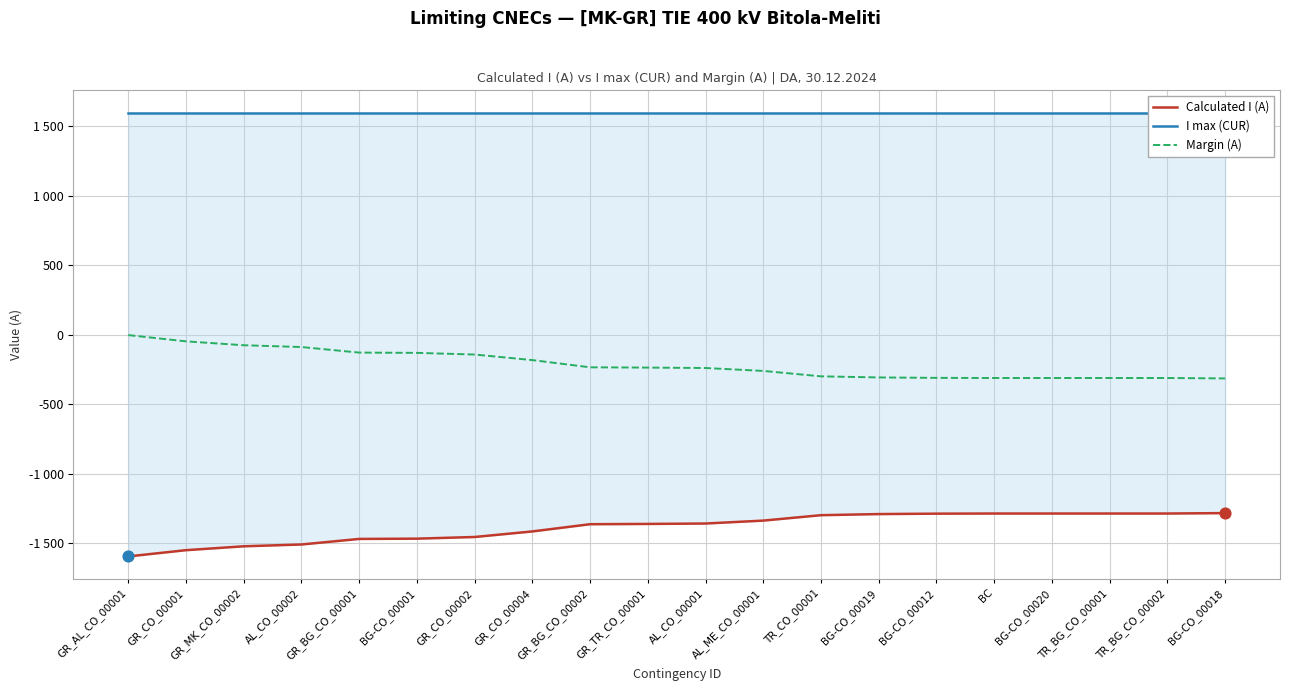

Which series has the largest total across all categories?

I max (CUR)